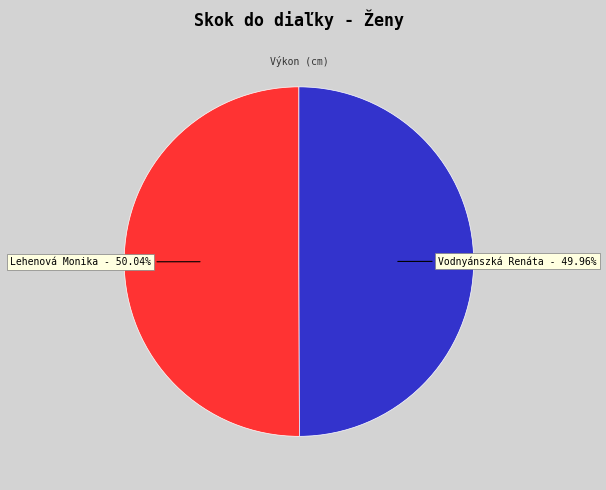

Count the number of slices in the pie.

2